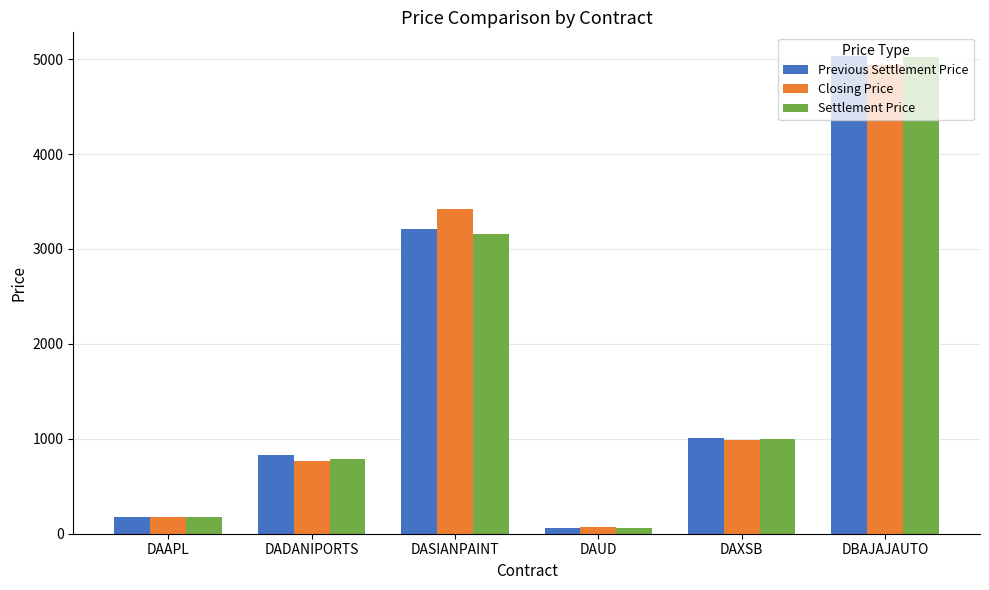

At which label does Closing Price first exceed 991?

DASIANPAINT